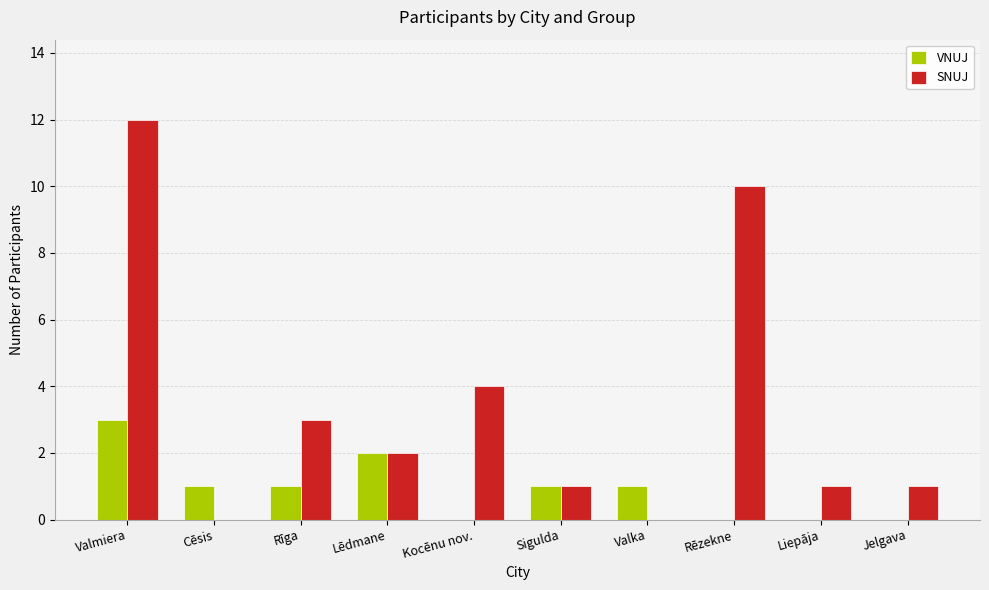

True or false: SNUJ has a value of -5 at Valka.

False